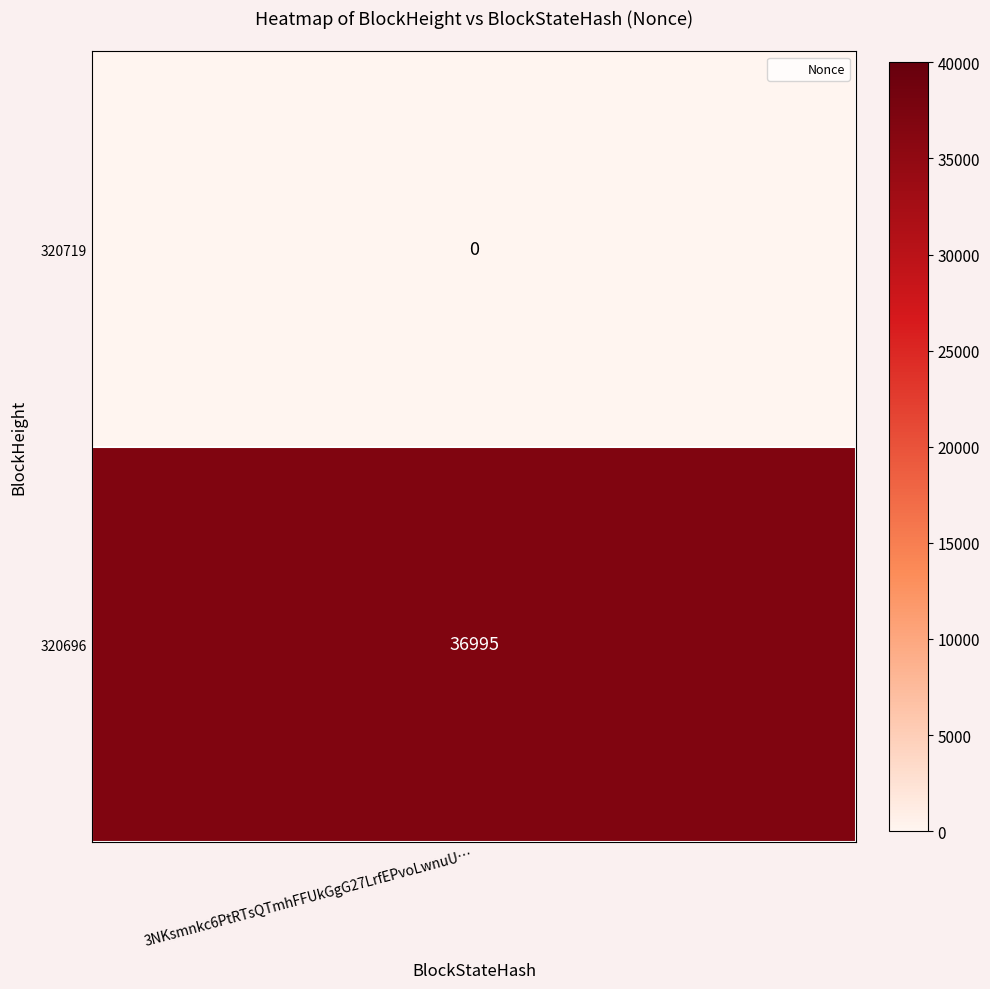

What is the sum of all 320696 values?

36995